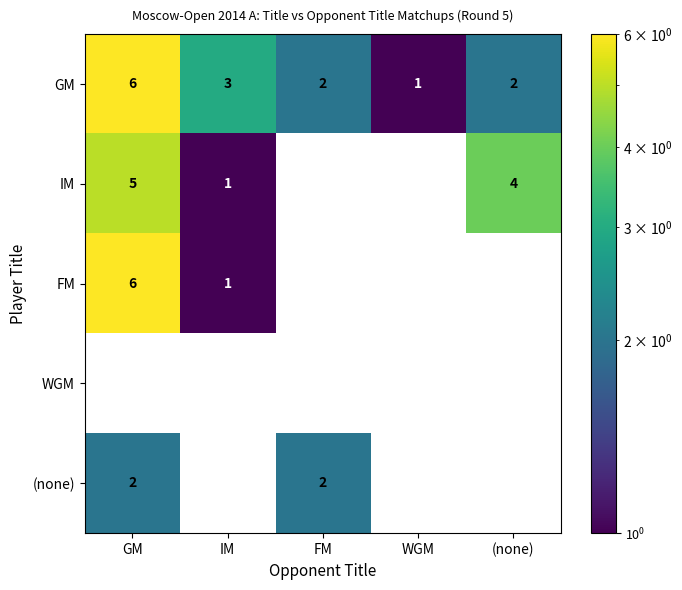

Reading right to left, transcribe all the data shown in this chart.

GM: (none)=2	WGM=1	FM=2	IM=3	GM=6
IM: (none)=4	WGM=0	FM=0	IM=1	GM=5
FM: (none)=0	WGM=0	FM=0	IM=1	GM=6
WGM: (none)=0	WGM=0	FM=0	IM=0	GM=0
(none): (none)=0	WGM=0	FM=2	IM=0	GM=2